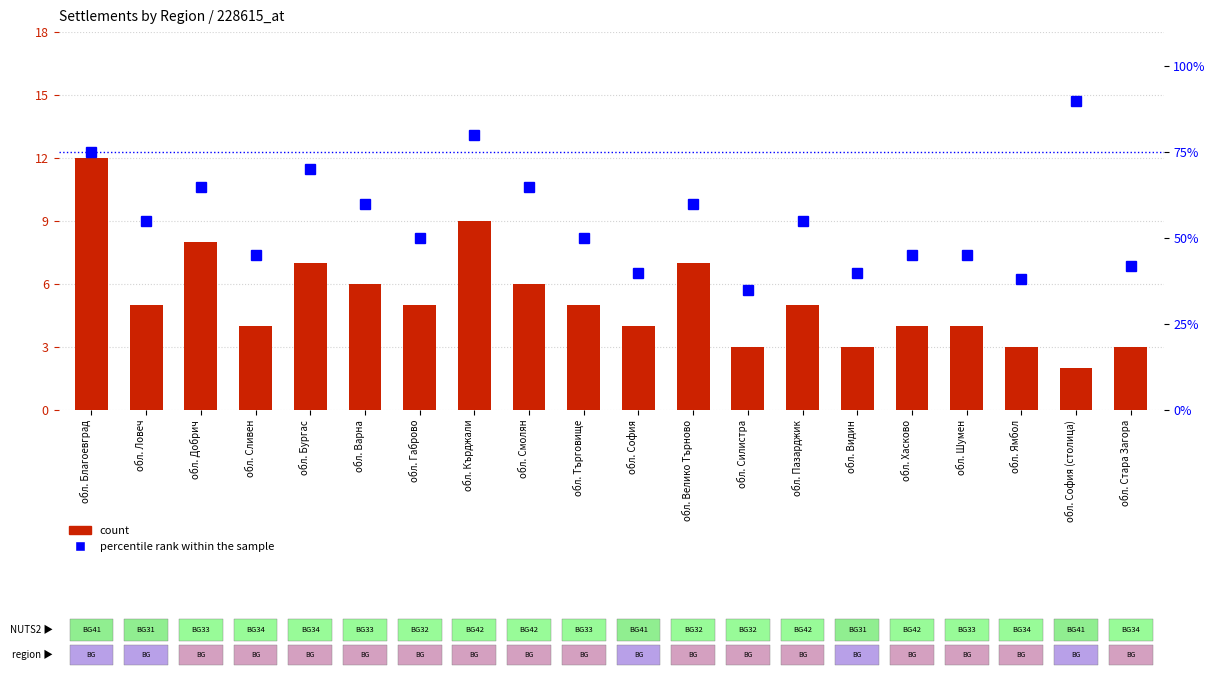

Rank the series by their maximum value, from lowest to highest.

count, percentile rank within the sample